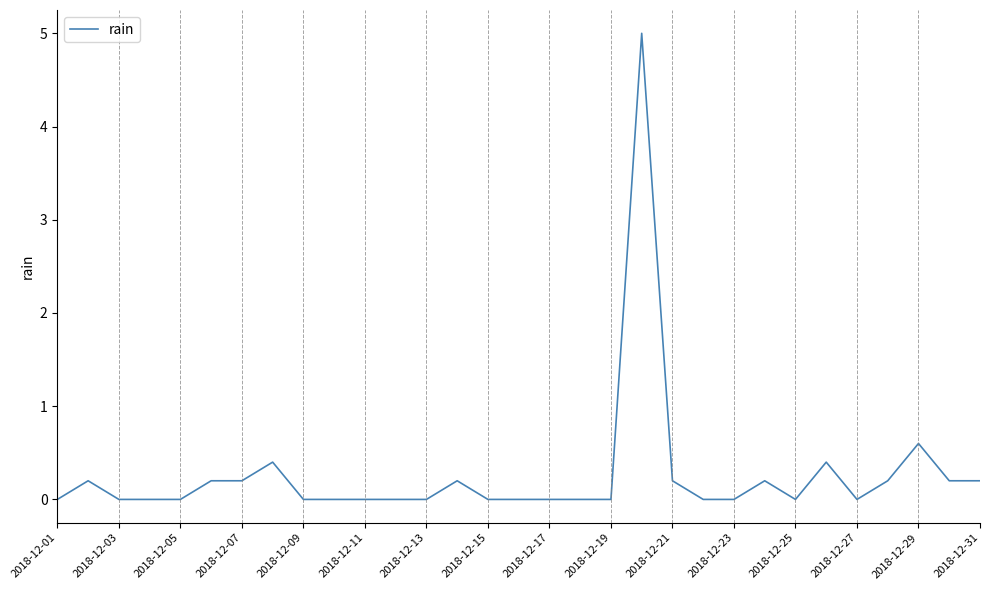

What is the maximum value shown in the chart?

5.0